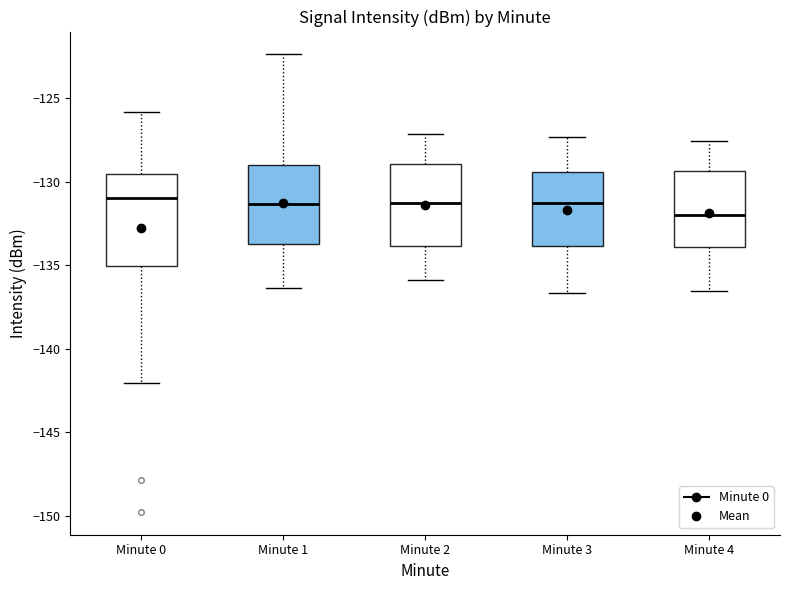

Reading left to right, transcribe this box plot: for each box, give where its median line is, the range the box spans, and where its two whiskers end, as read against the y-axis. The values are not printed on the chart, so give them approximately, as read against the axis.

Minute 0: median -131.0, box -135.0 to -129.5, whiskers -142.0 to -126.0
Minute 1: median -131.5, box -133.5 to -129.0, whiskers -136.5 to -122.5
Minute 2: median -131.5, box -134.0 to -129.0, whiskers -136.0 to -127.0
Minute 3: median -131.5, box -134.0 to -129.5, whiskers -136.5 to -127.5
Minute 4: median -132.0, box -134.0 to -129.5, whiskers -136.5 to -127.5